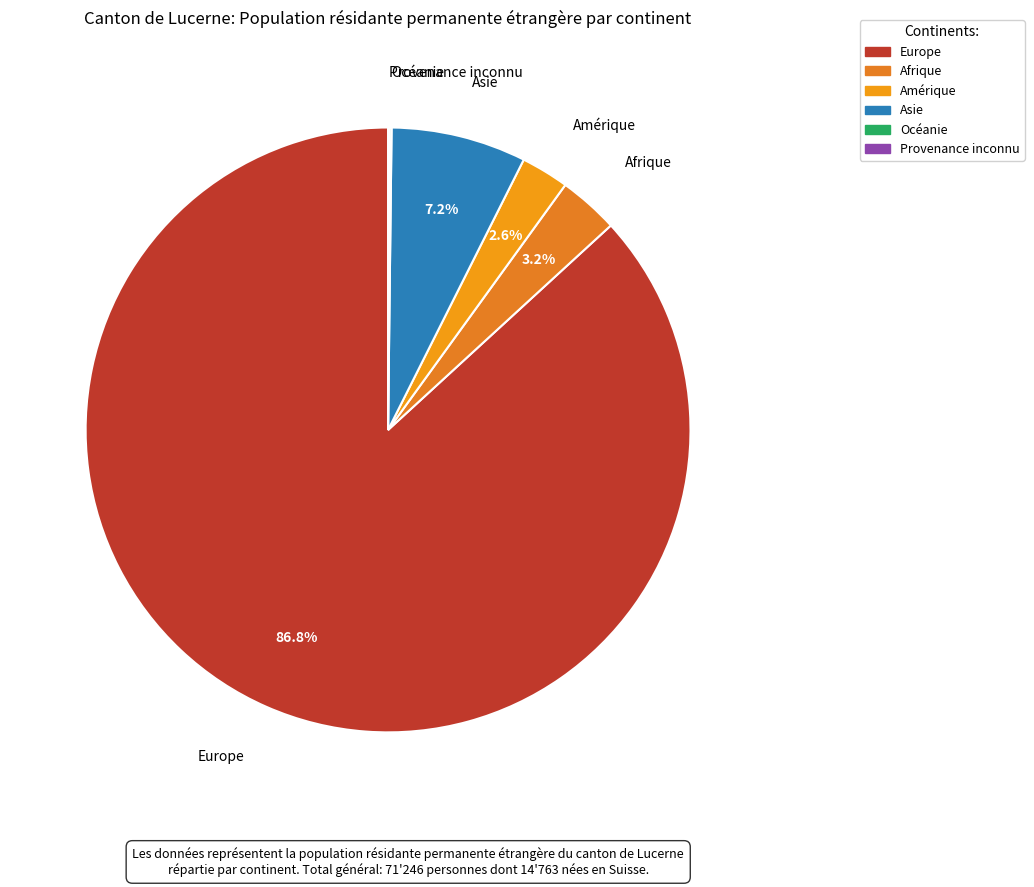

Combined, what portion of the pie is Europe and Afrique?

90.0%